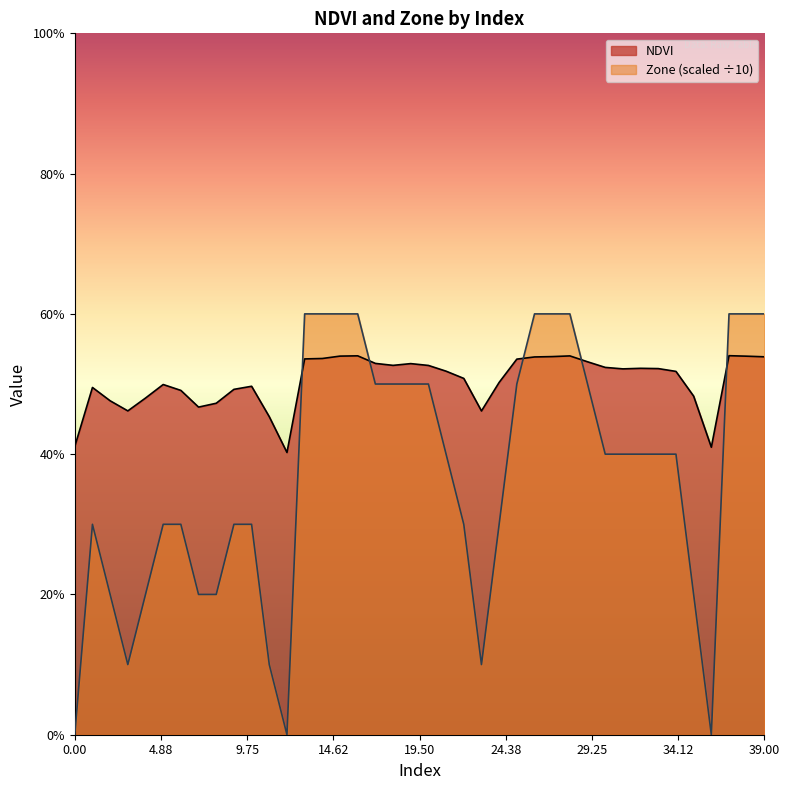

Is the value of Zone at 16 greater than the value of NDVI at 21?

Yes